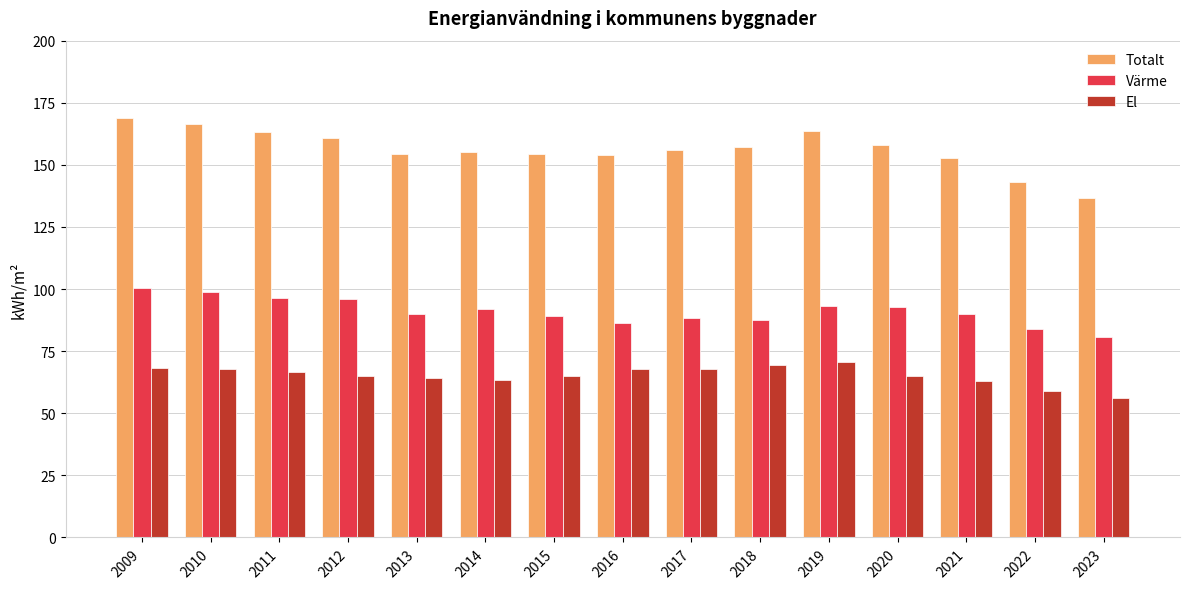

What is the value of the Värme bar at the 5th from the left?

89.9